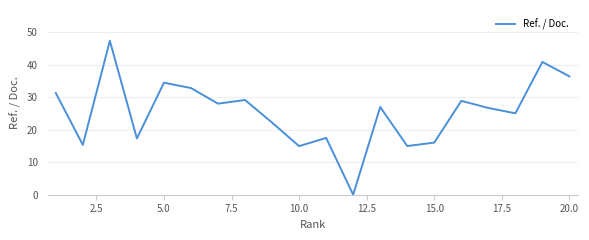

How many values exceed 27?

10